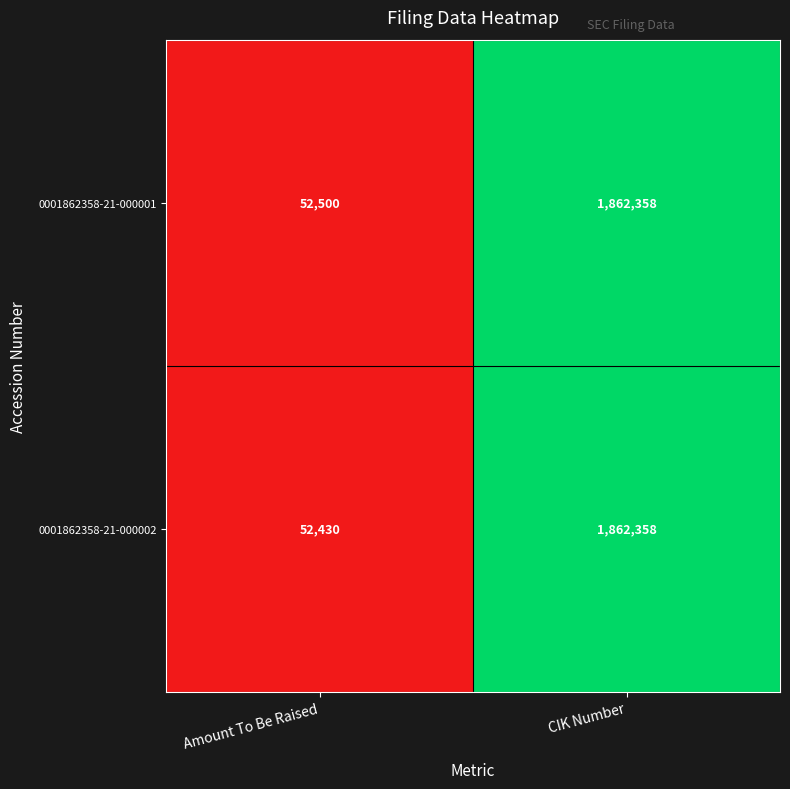

Between Amount To Be Raised and CIK Number, which series saw the biggest shift?

0001862358-21-000002